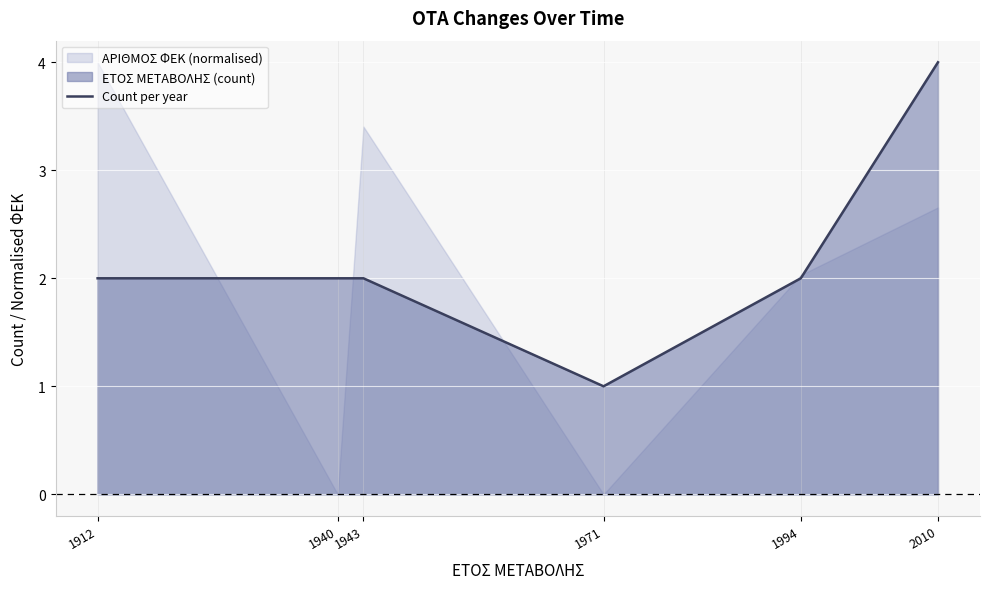

How many lines are shown in the chart?

1